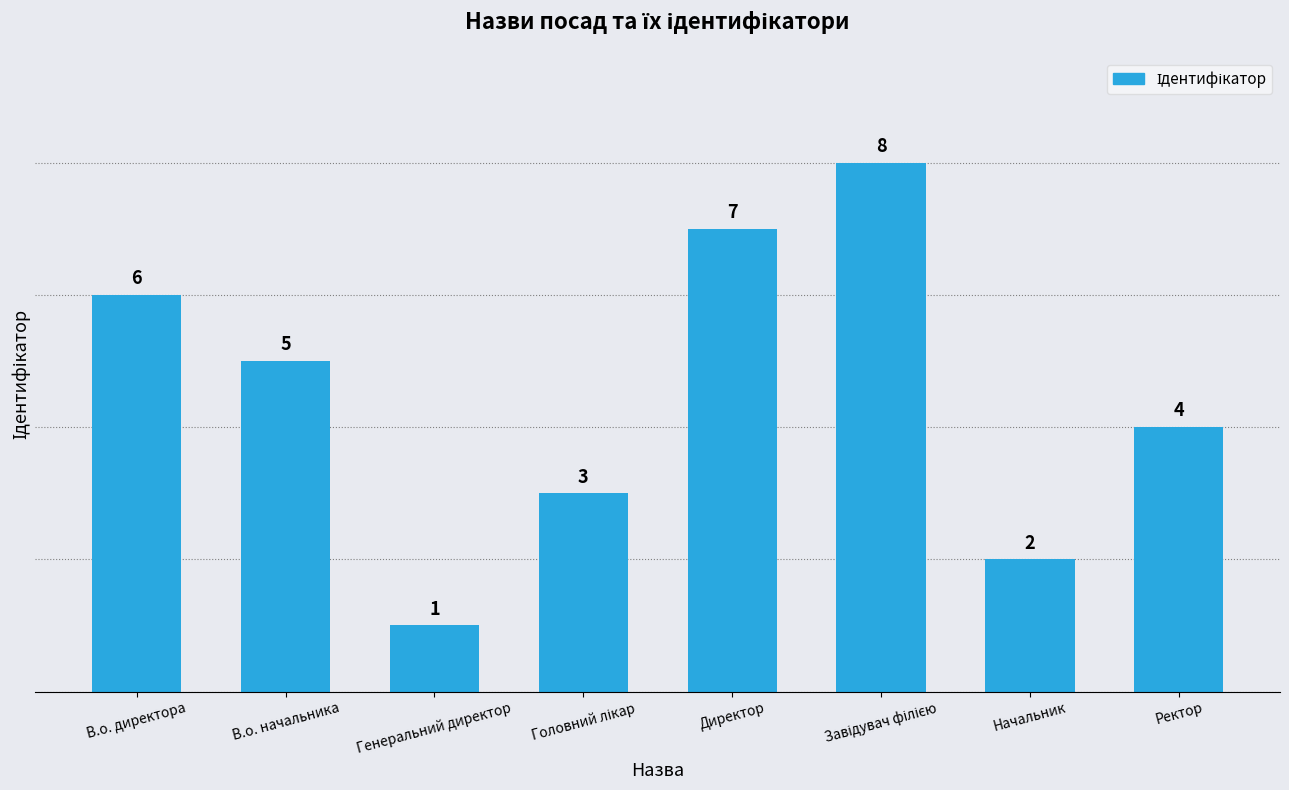

Reading left to right, what are all the values shown in this chart?

6	5	1	3	7	8	2	4